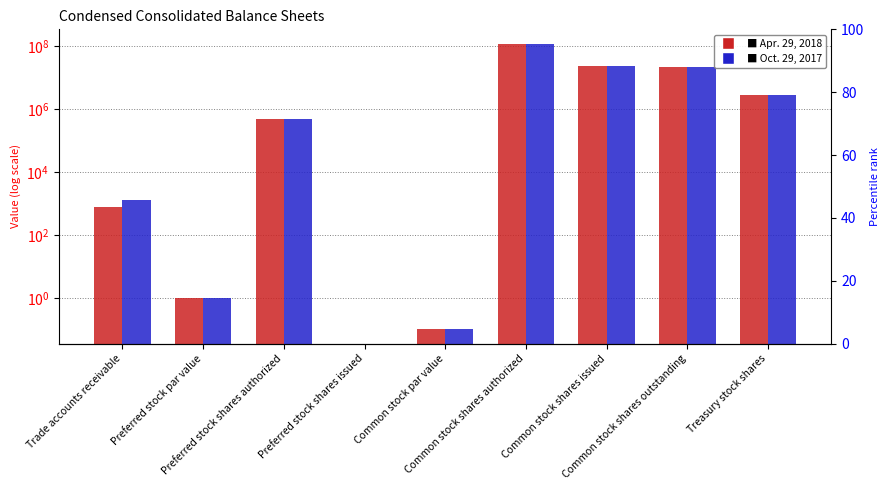

What is the average value of the Oct. 29, 2017 series?

18664139.6